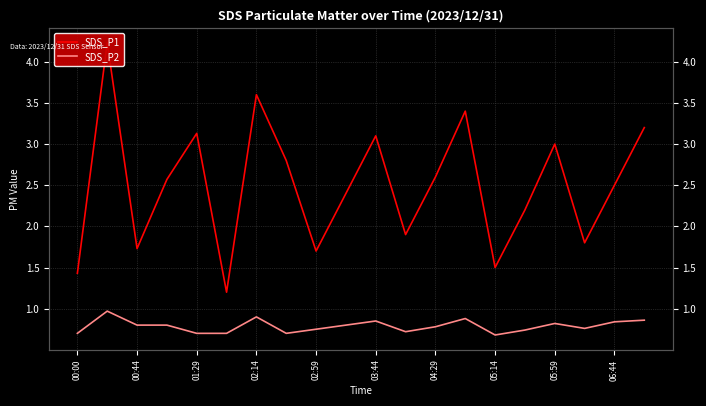

What is the greatest value displayed?

4.2